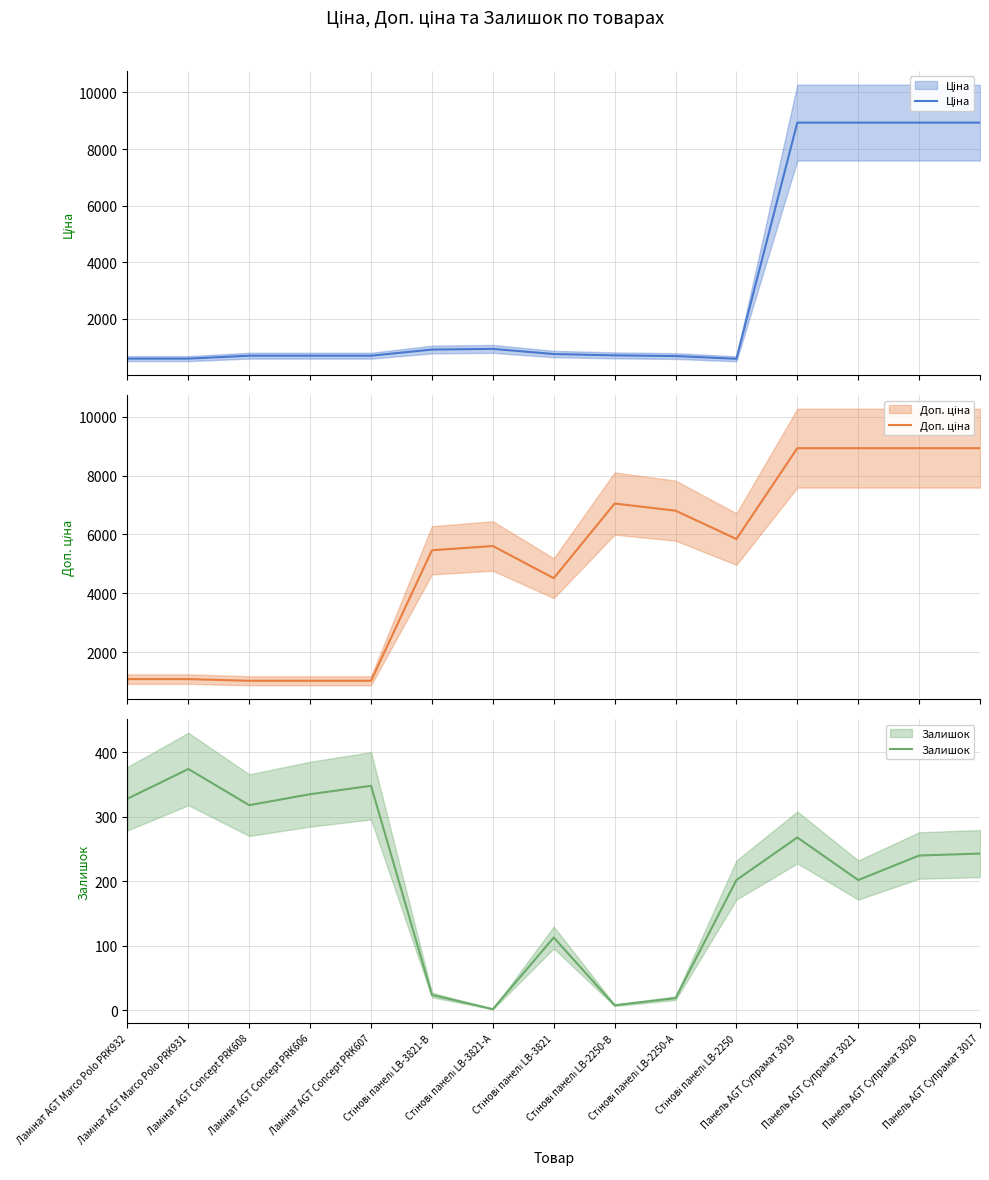

What is the label of the 3rd point from the left?

Ламінат AGT Concept PRK608